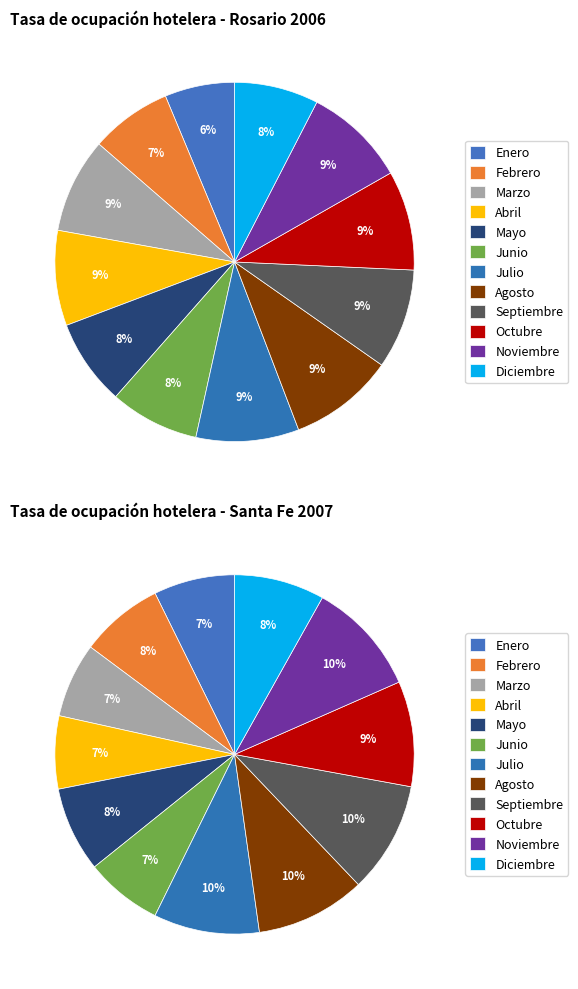

Which category has the smallest portion of the pie?

Enero